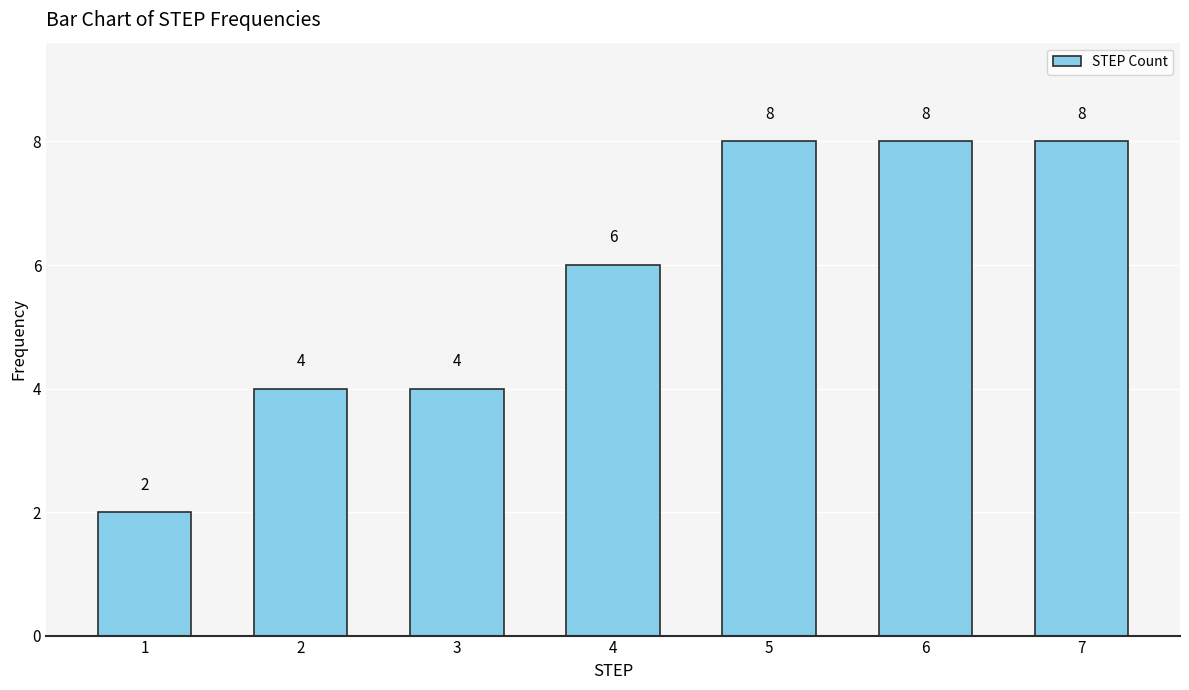

What is the smallest value displayed?

2